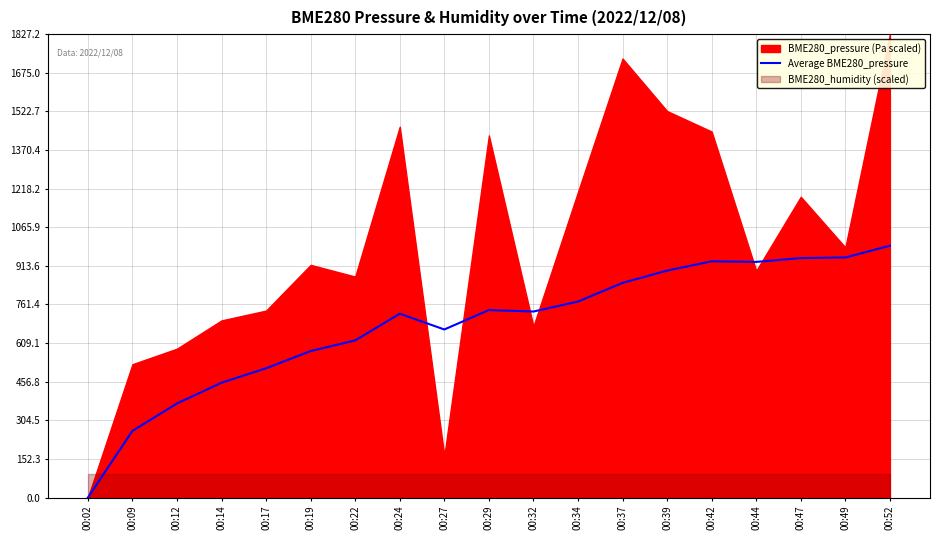

How many points are lower than both their immediate neighbors (excluding endpoints)?

3